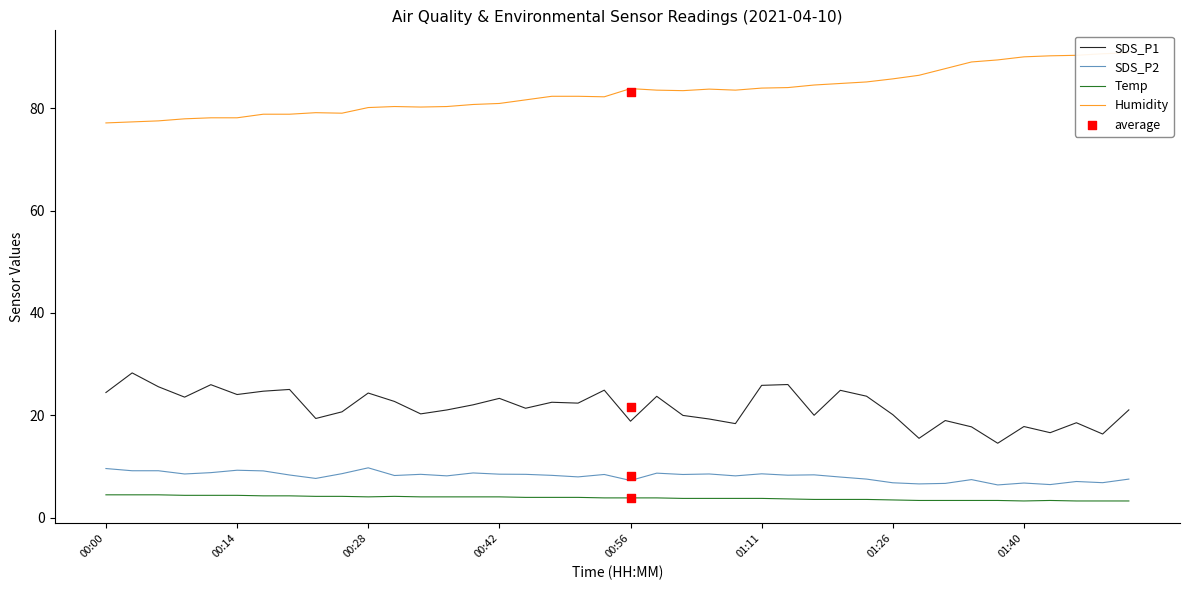

At how many categories does at least one series exceed 82?

23